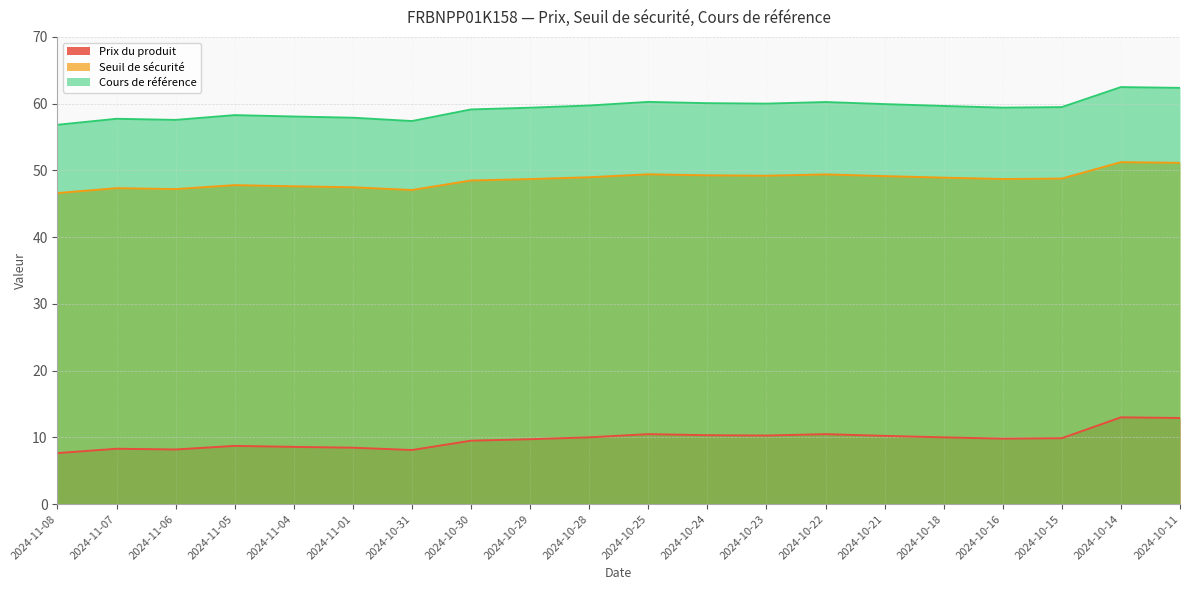

The value of Cours de référence at 2024-10-15 is 59.5. True or false?

True